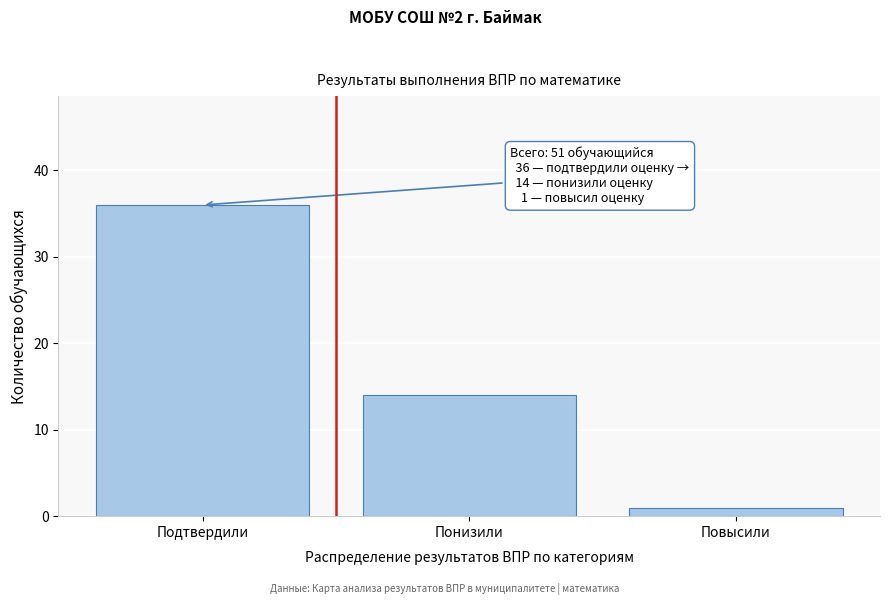

Reading right to left, transcribe all the data shown in this chart.

Повысили=1	Понизили=14	Подтвердили=36